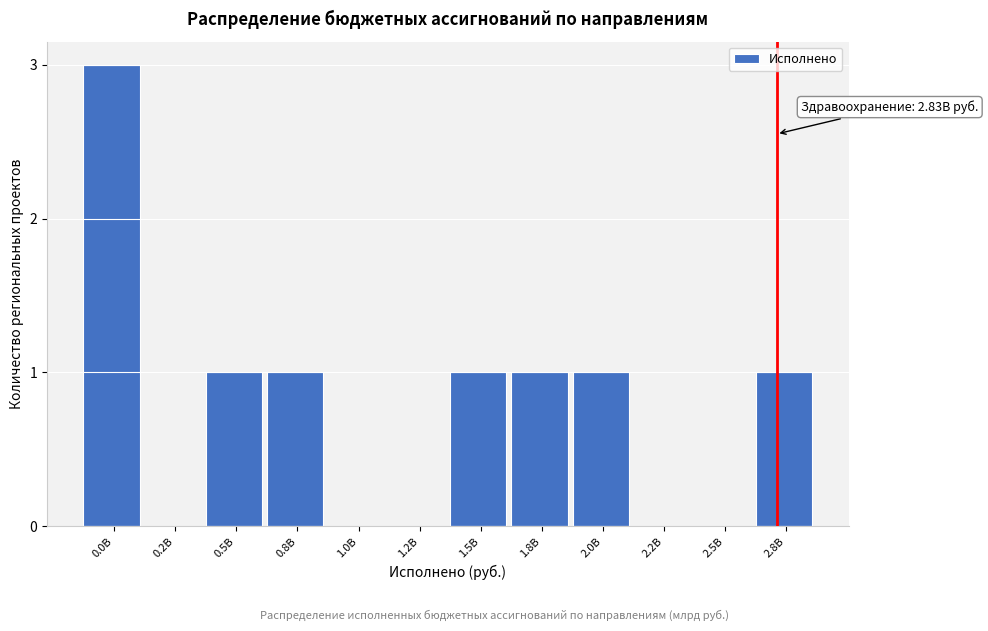

Reading right to left, what are all the values shown in this chart?

2.8B=1	2.5B=0	2.2B=0	2.0B=1	1.8B=1	1.5B=1	1.2B=0	1.0B=0	0.8B=1	0.5B=1	0.2B=0	0.0B=3